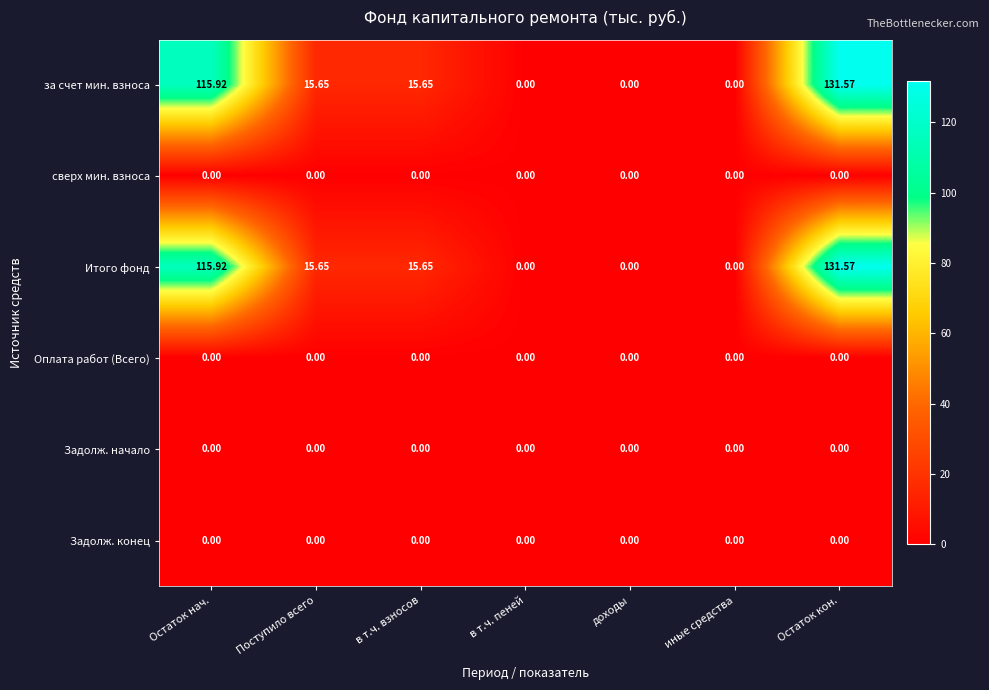

What is the total value across all series at в т.ч. взносов?

31.3